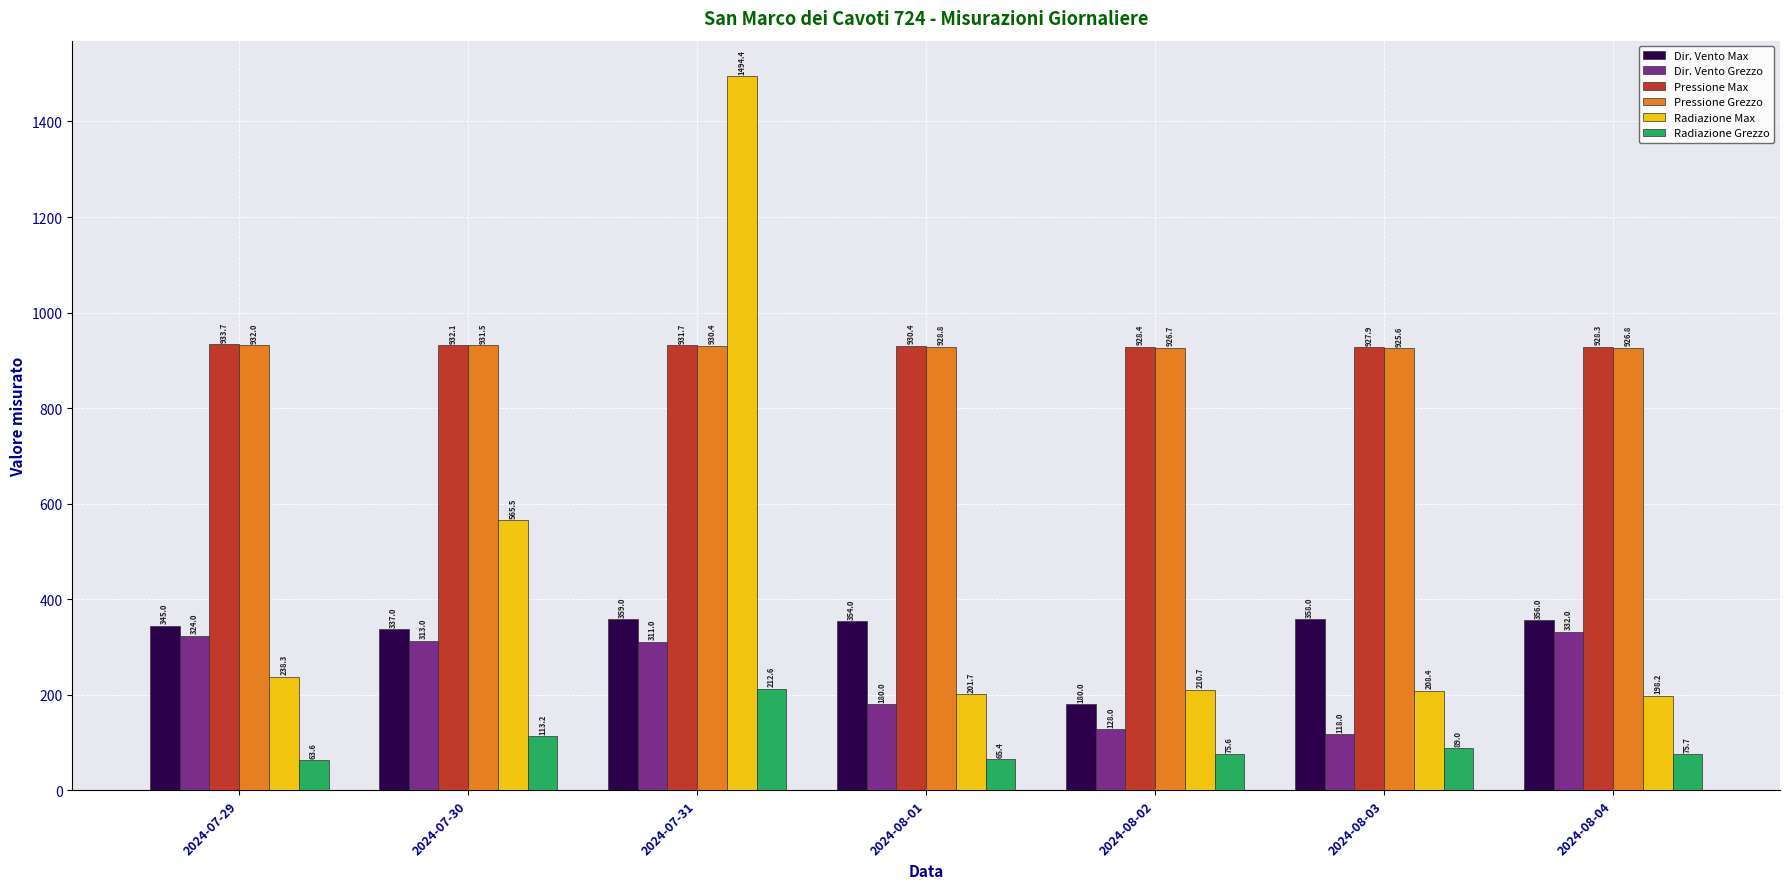

What is the label of the 7th bar from the left?

2024-08-04